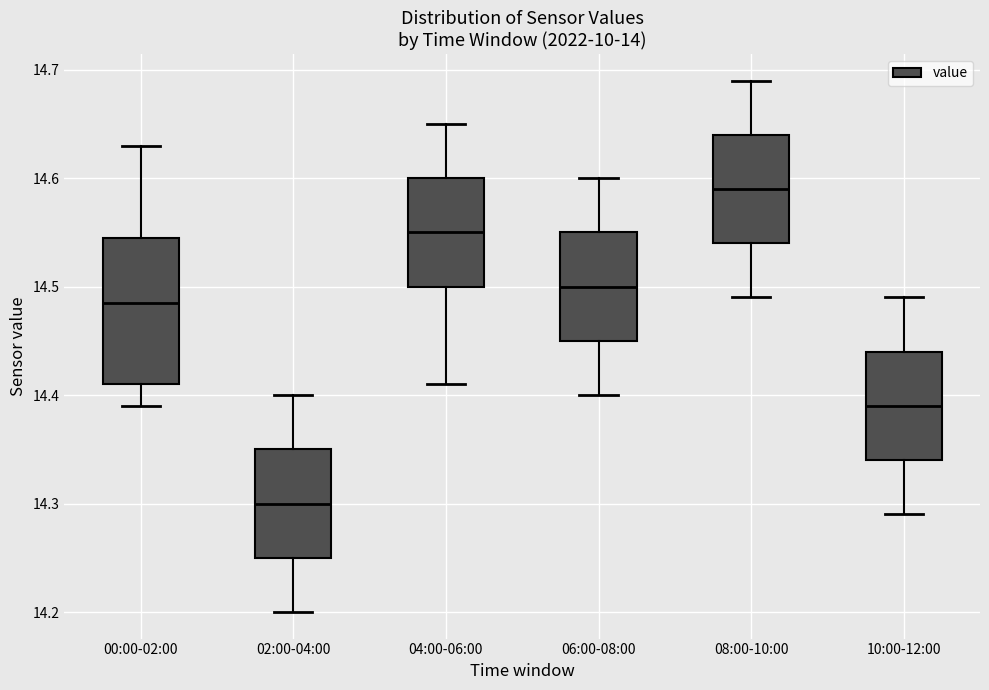

Comparing the boxes themselves (not the whiskers), which one is the tallest?

00:00-02:00